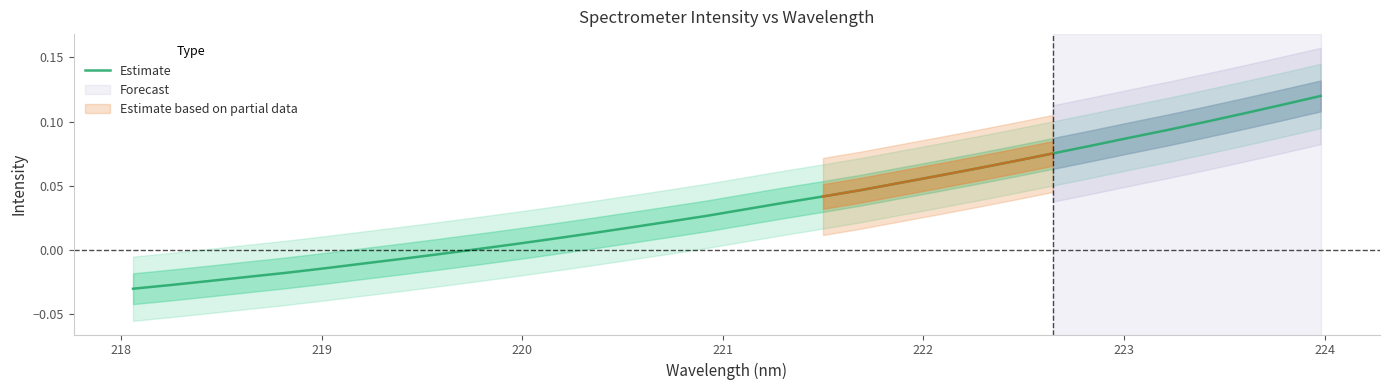

Is it true that the value at 20 is 0.1?

False